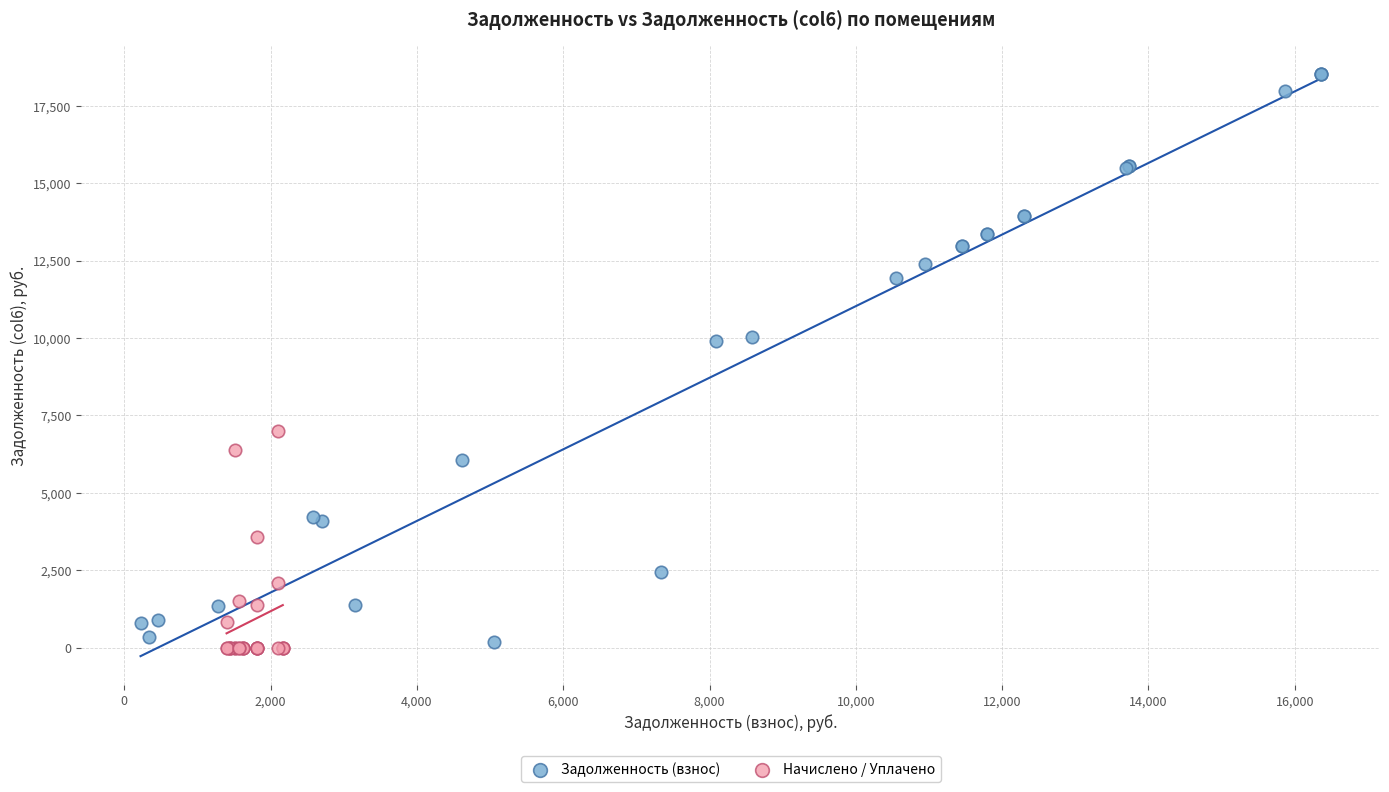

Which series has the largest Y range (max minus min)?

Задолженность (взнос)